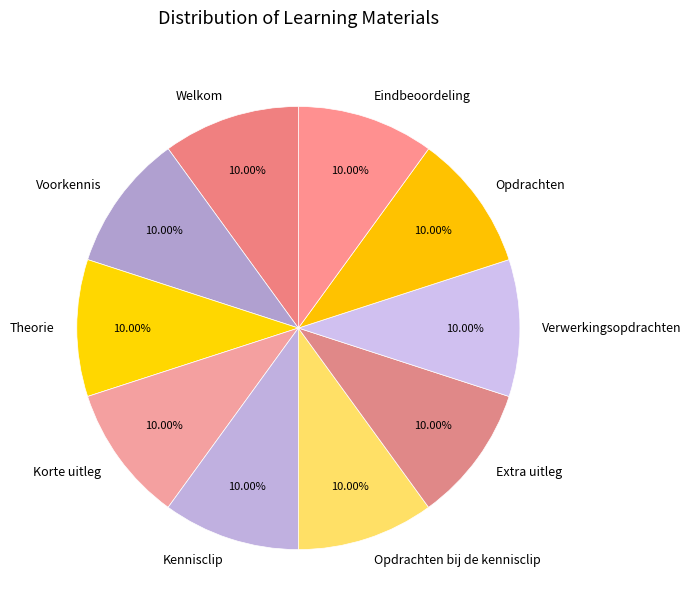

What is the ratio of the value at Theorie to the value at Opdrachten?

1.0